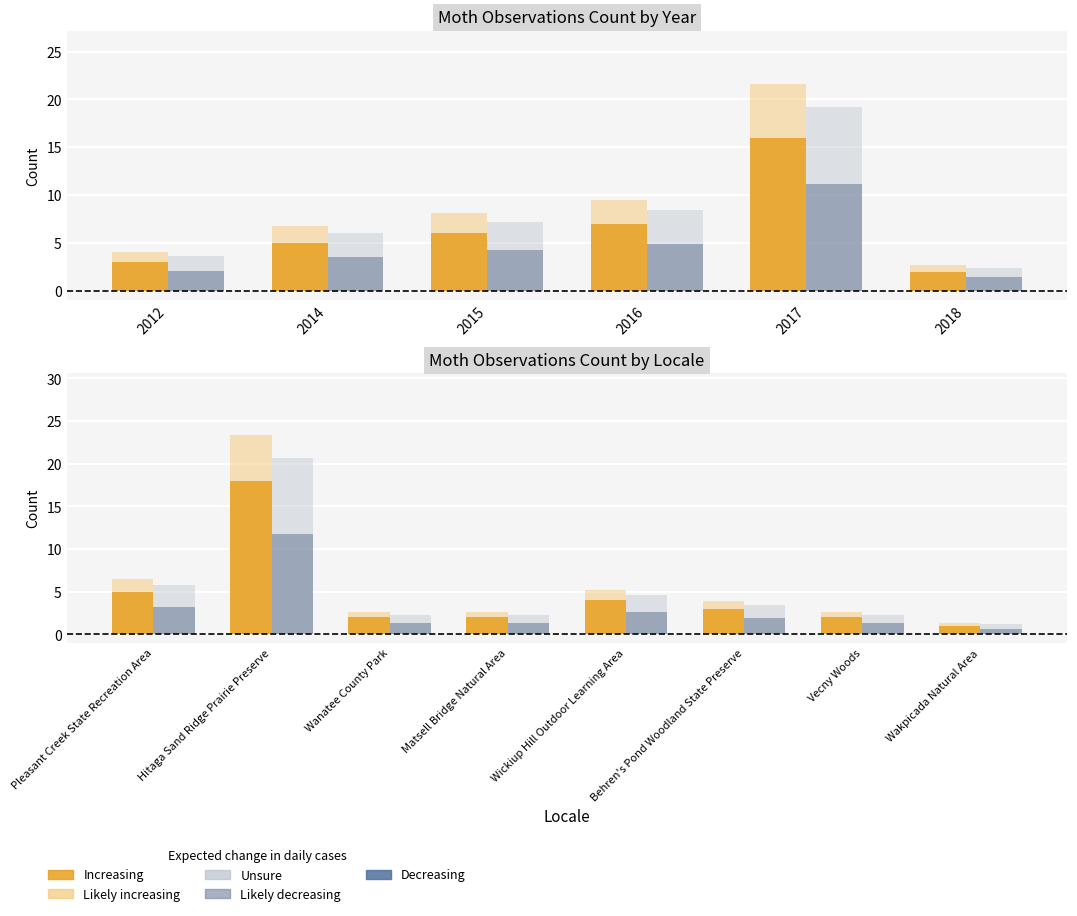

Does the chart contain any negative values?

No